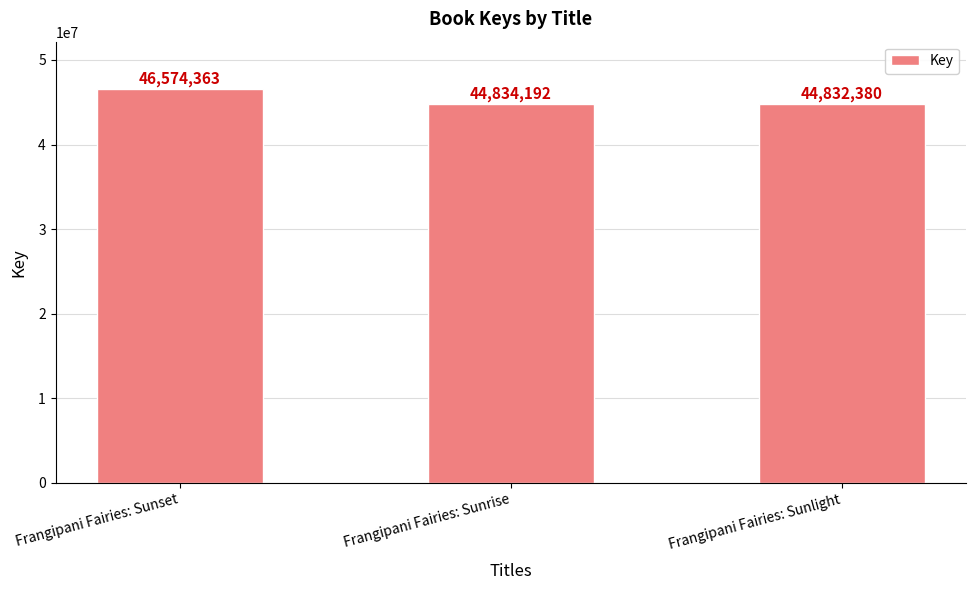

The chart shows a value of 44834192 at Frangipani Fairies: Sunrise. True or false?

True